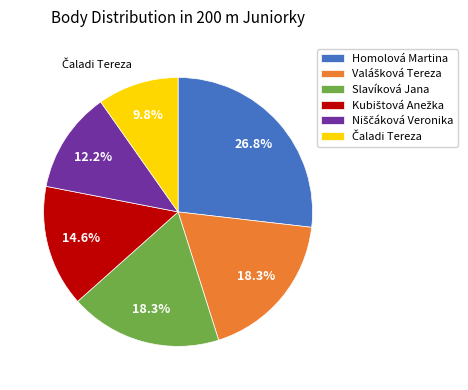

Is there a majority slice in this chart?

No